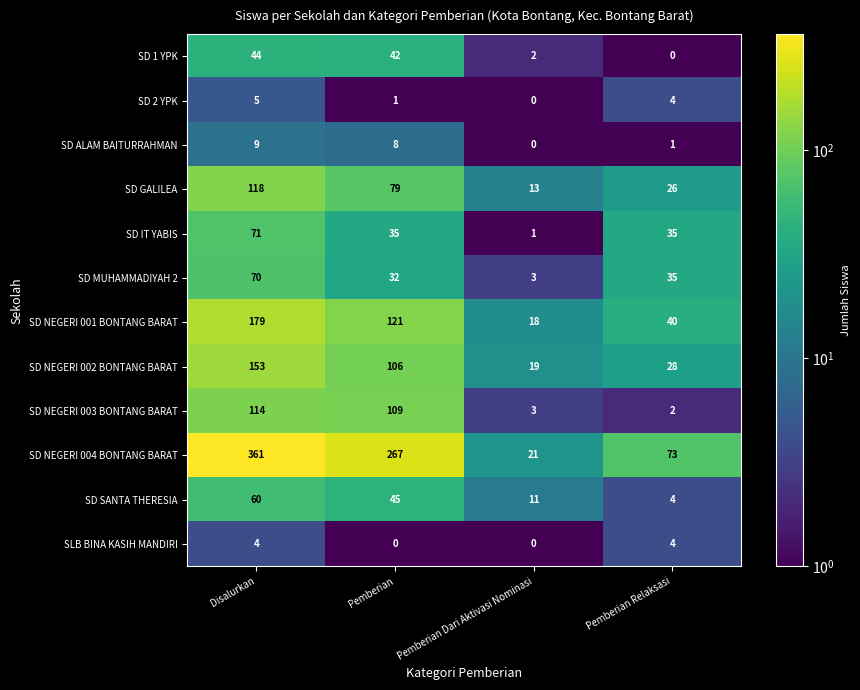

List the series in order of their peak value, lowest first.

SLB BINA KASIH MANDIRI, SD 2 YPK, SD ALAM BAITURRAHMAN, SD 1 YPK, SD SANTA THERESIA, SD MUHAMMADIYAH 2, SD IT YABIS, SD NEGERI 003 BONTANG BARAT, SD GALILEA, SD NEGERI 002 BONTANG BARAT, SD NEGERI 001 BONTANG BARAT, SD NEGERI 004 BONTANG BARAT